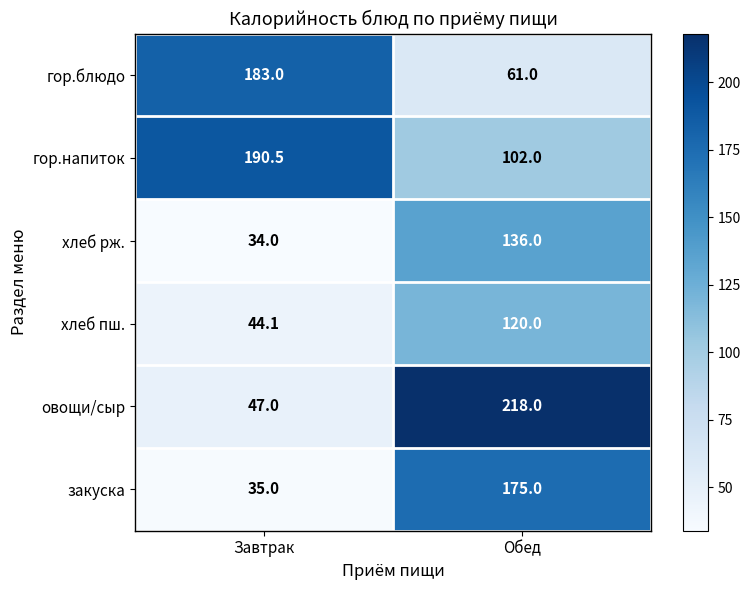

At which label is хлеб пш. closest to 82?

Завтрак